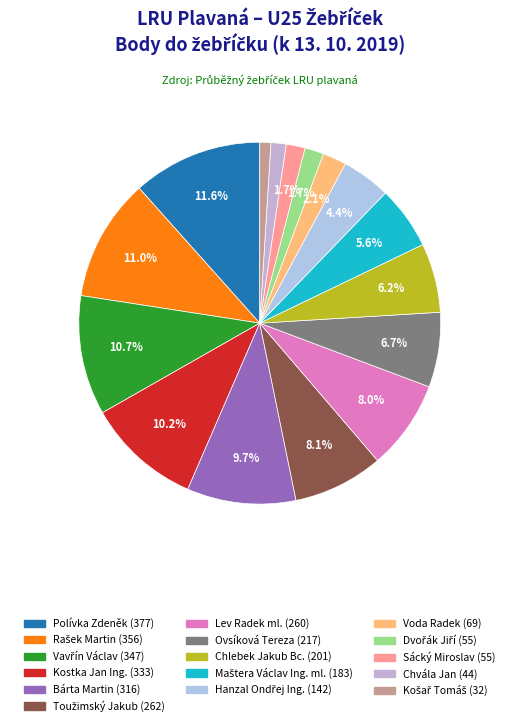

What is the largest slice in the pie chart?

Polívka Zdeněk (377)